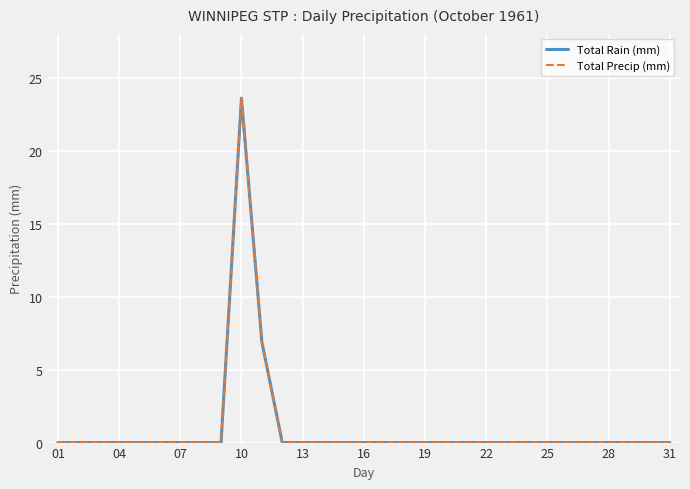

True or false: Total Precip (mm) and Total Rain (mm) cross at least once.

False